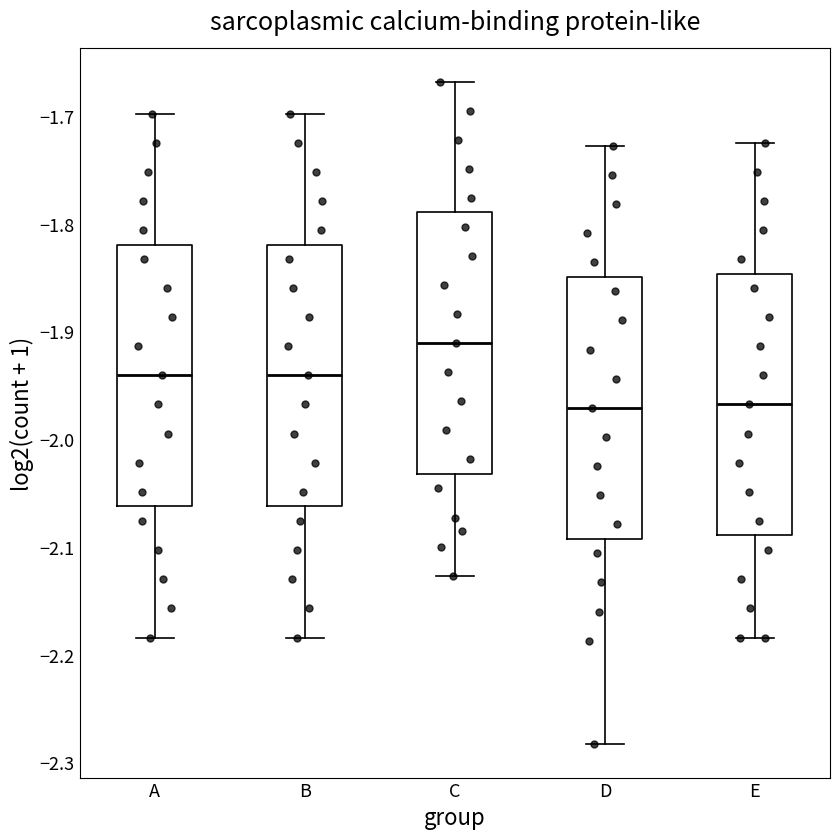

Where does the median line of the box for E sit on the y-axis? The values are not printed on the chart, so give them approximately, as read against the axis.

-1.97